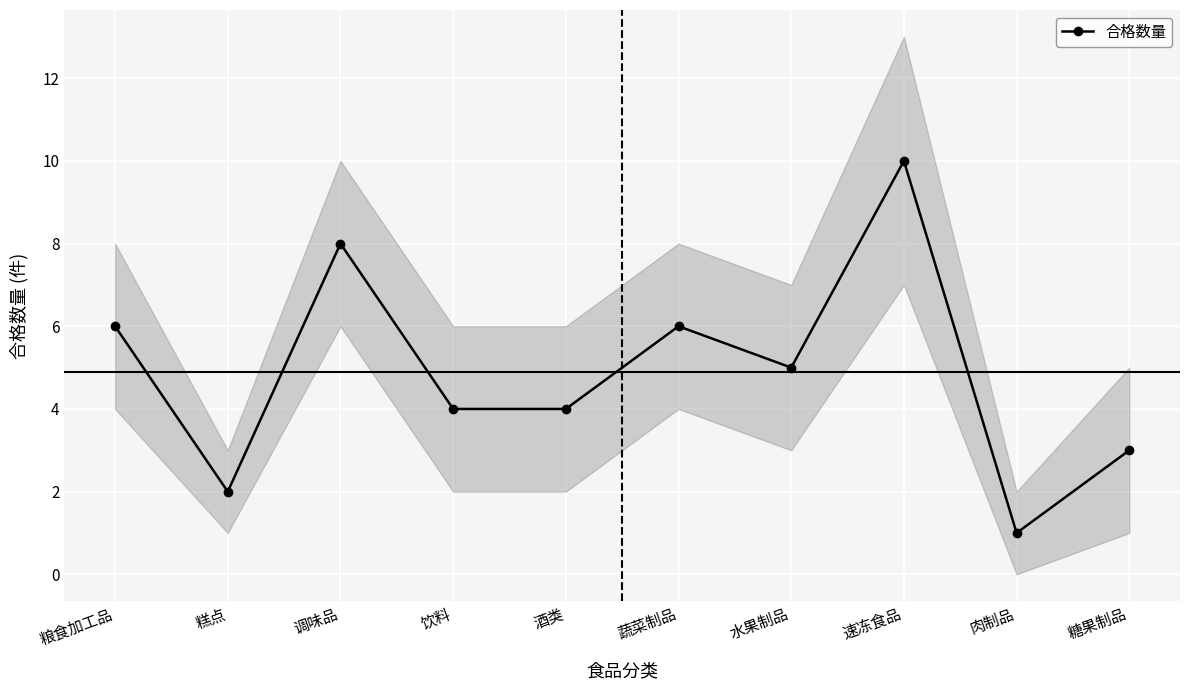

What is the value of the 9th point from the left?

1